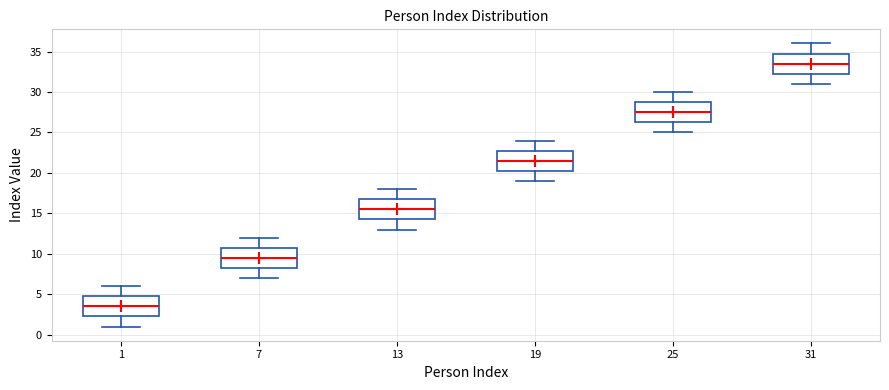

Where does the median line of the box at x = 7 sit on the y-axis? The values are not printed on the chart, so give them approximately, as read against the axis.

9.5